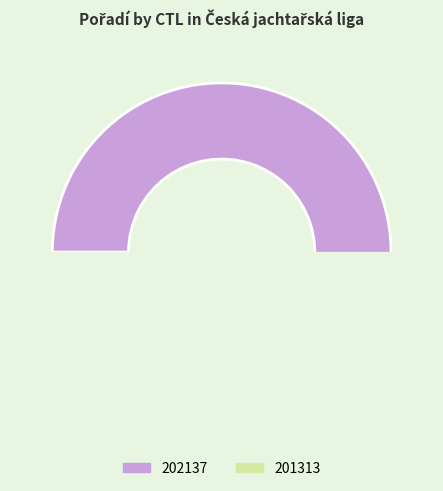

What is the change in value from 202137 to 201313?

-2